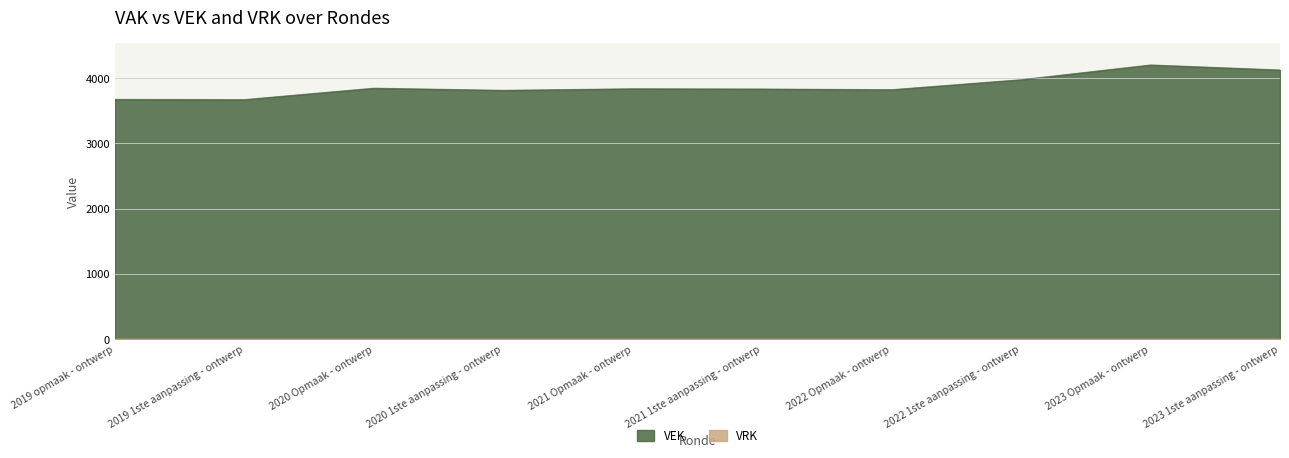

True or false: the data has more than 1 interior local peaks.

True